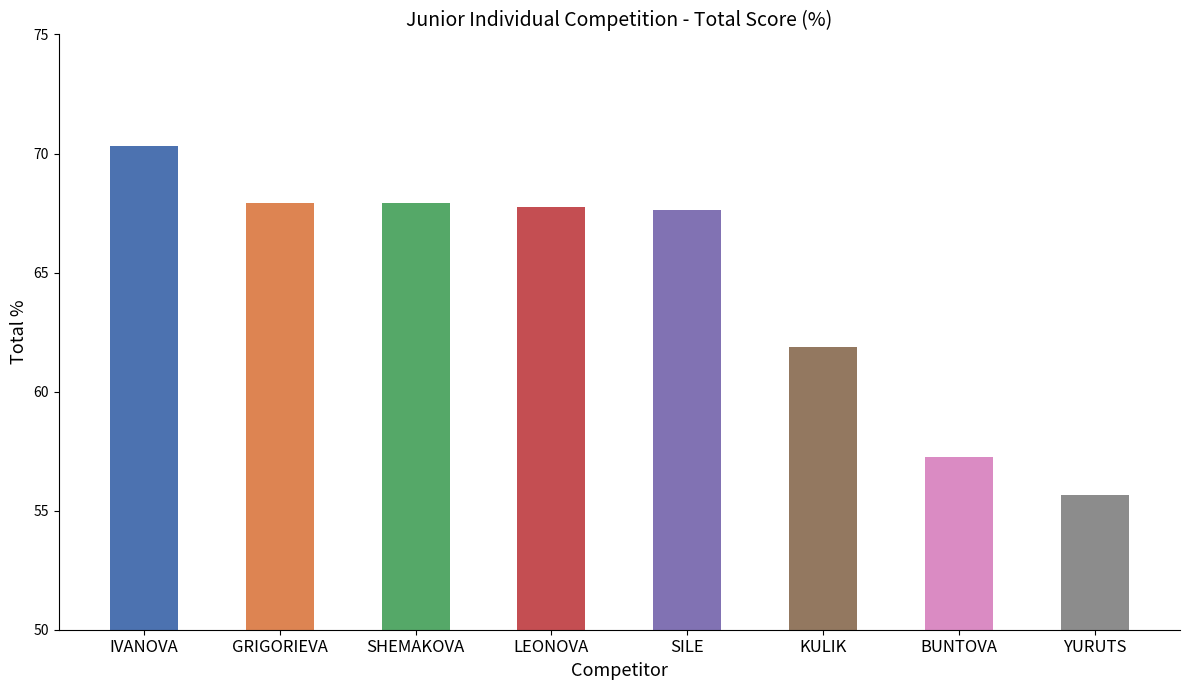

What is the label of the 1st bar from the right?

YURUTS